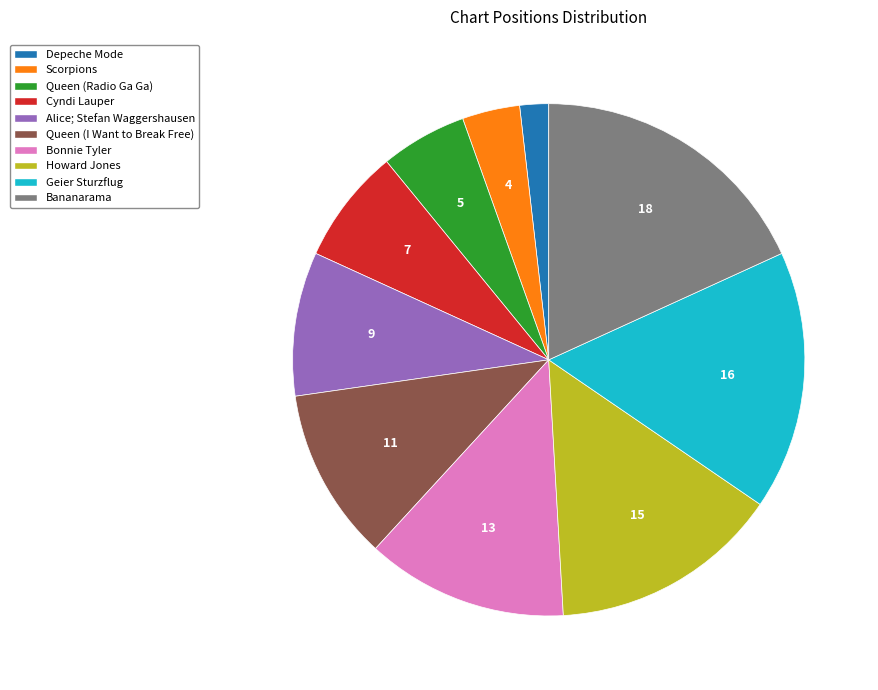

Which has a higher value, Bonnie Tyler or Depeche Mode?

Bonnie Tyler